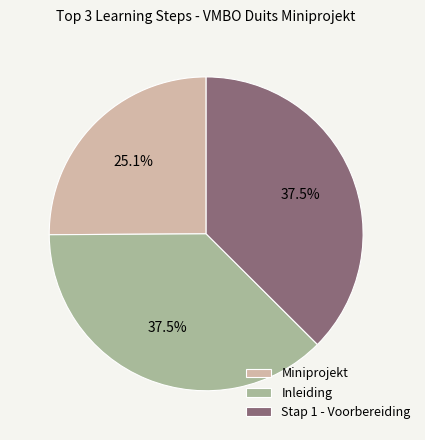

To the nearest percent, what is the difference between the largest and smallest slice percentages?

12%